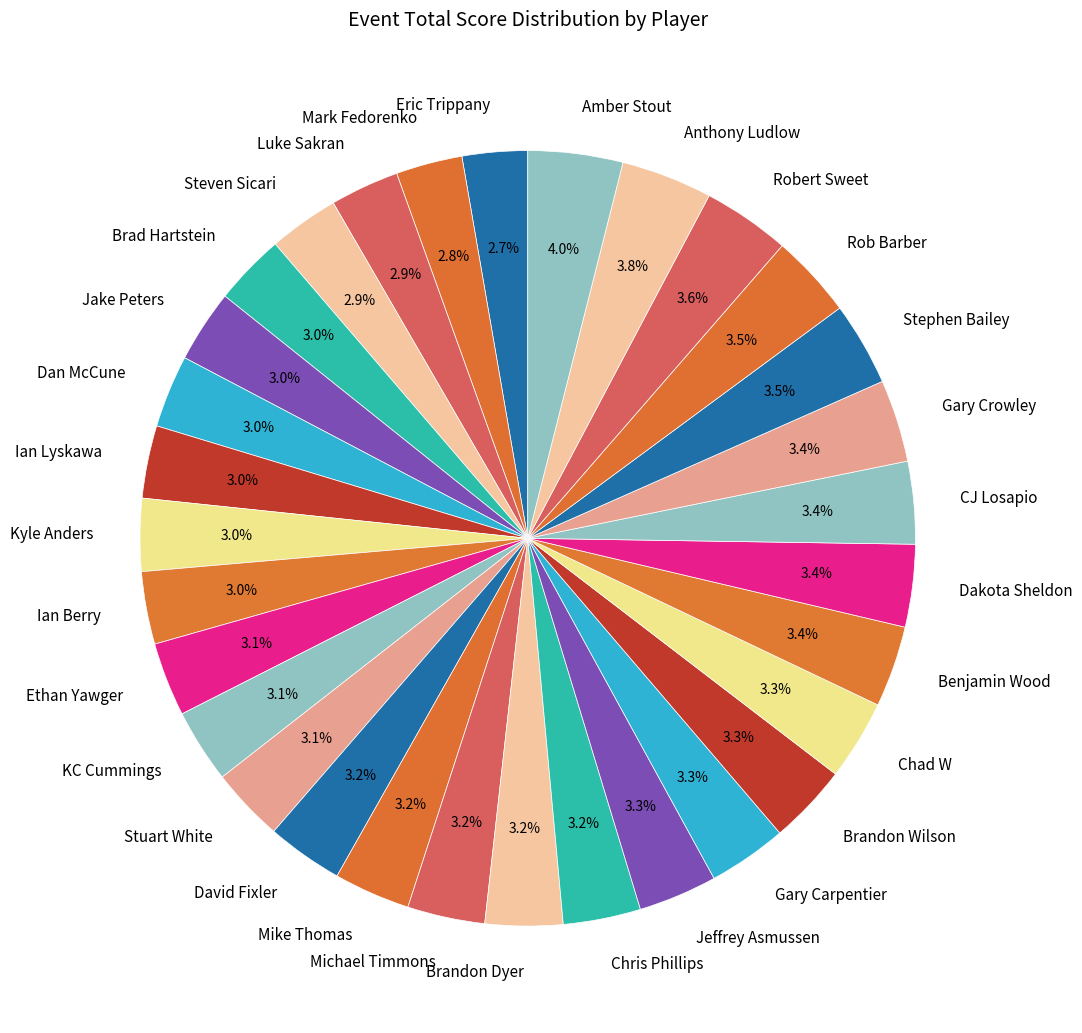

The Ian Berry slice represents 3% of the pie. True or false?

True